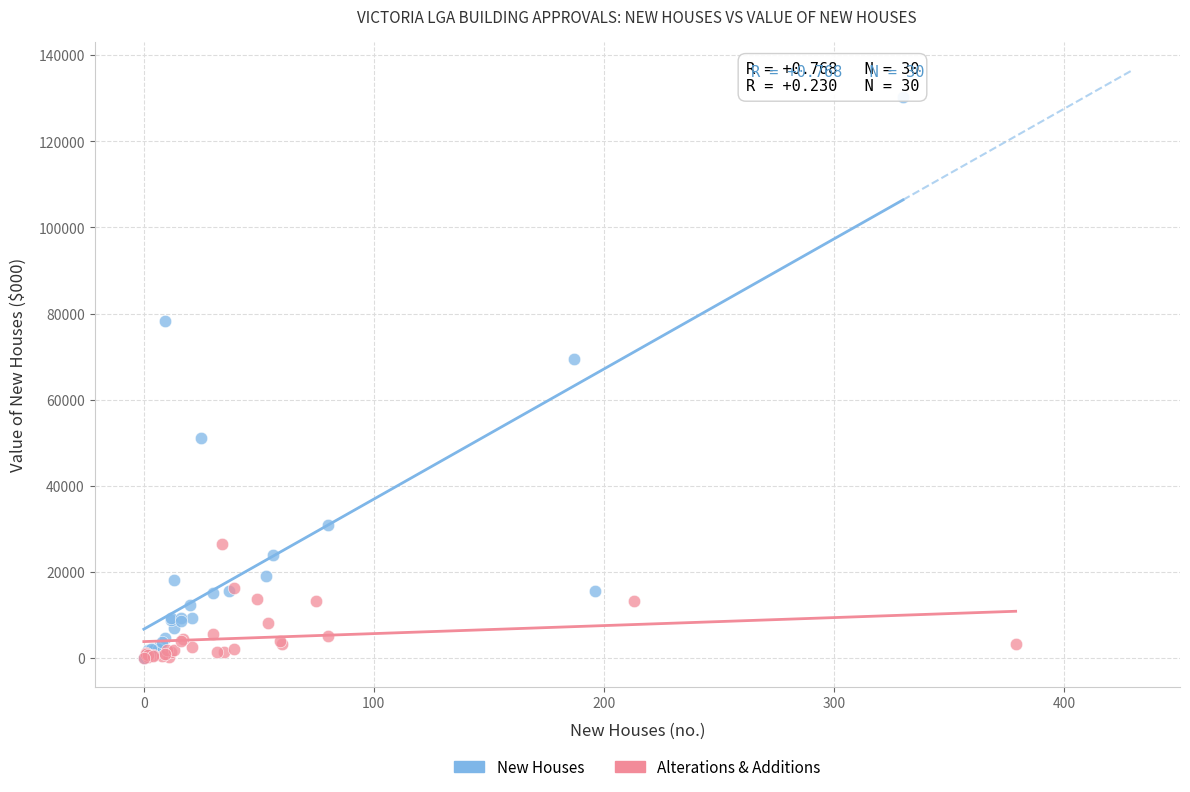

Which series has the largest Y range (max minus min)?

New Houses